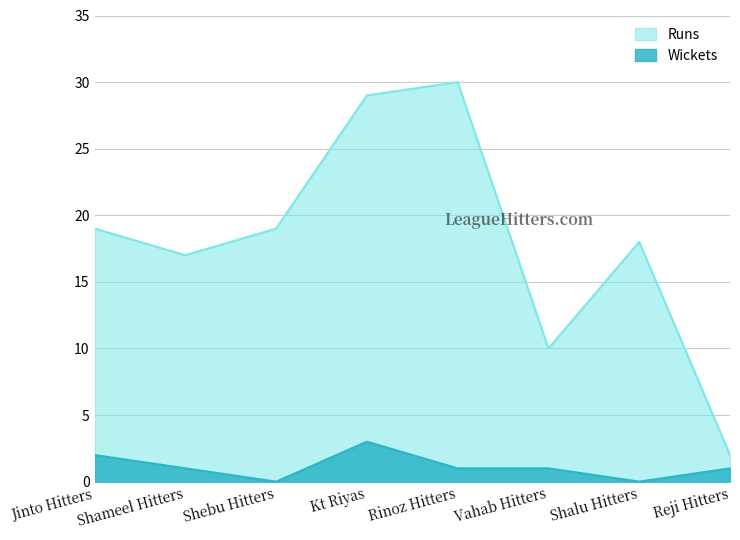

True or false: Wickets and Runs intersect in this chart.

False